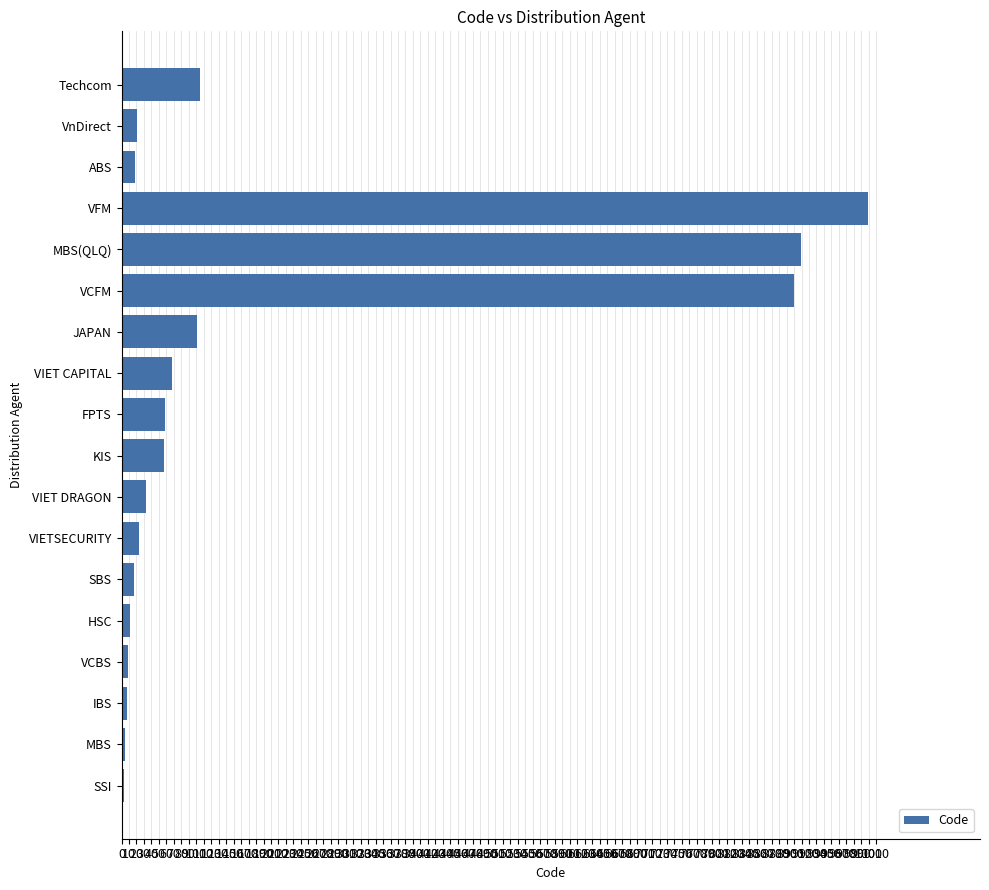

Which label corresponds to the largest value in the chart?

VFM